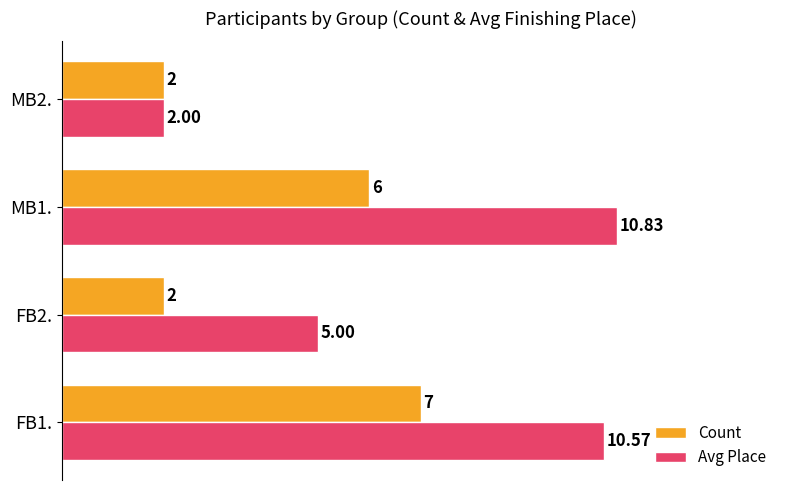

Between MB1. and MB2., which series saw the biggest shift?

Avg Place